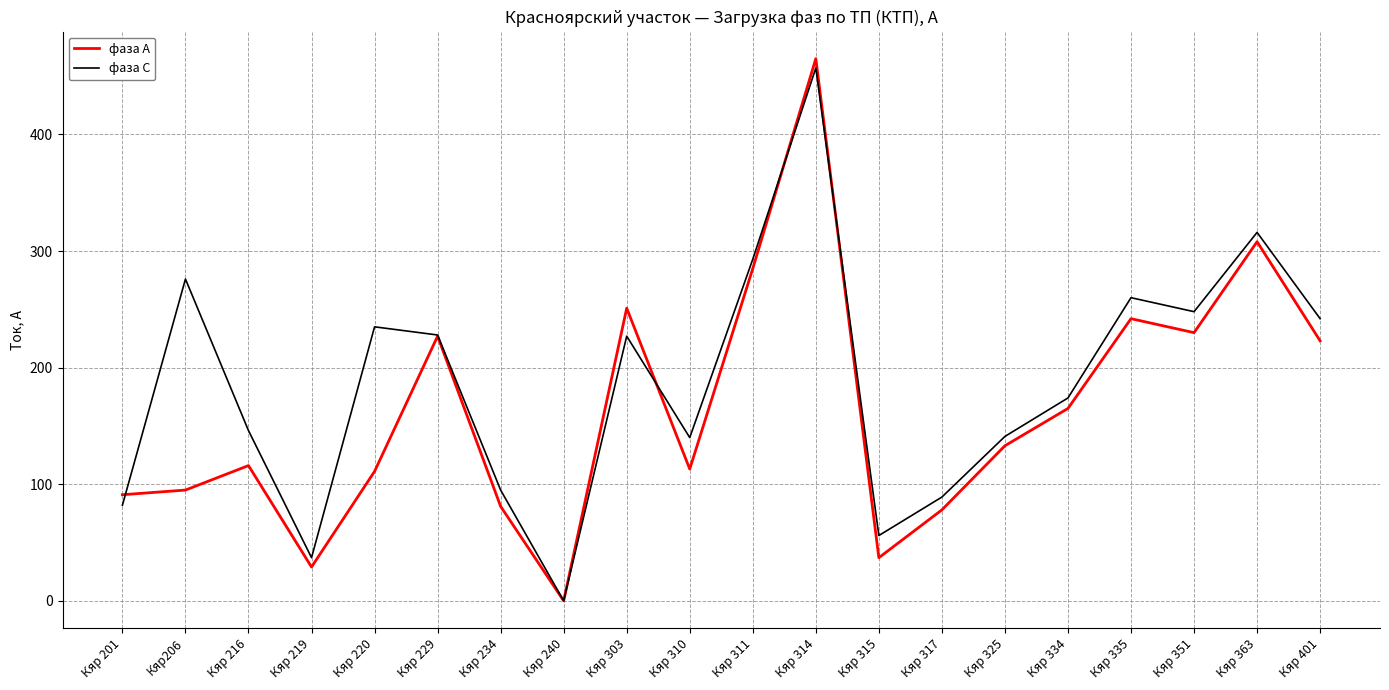

Is the value of фаза А at Кяр 234 greater than the value of фаза С at Кяр 335?

No